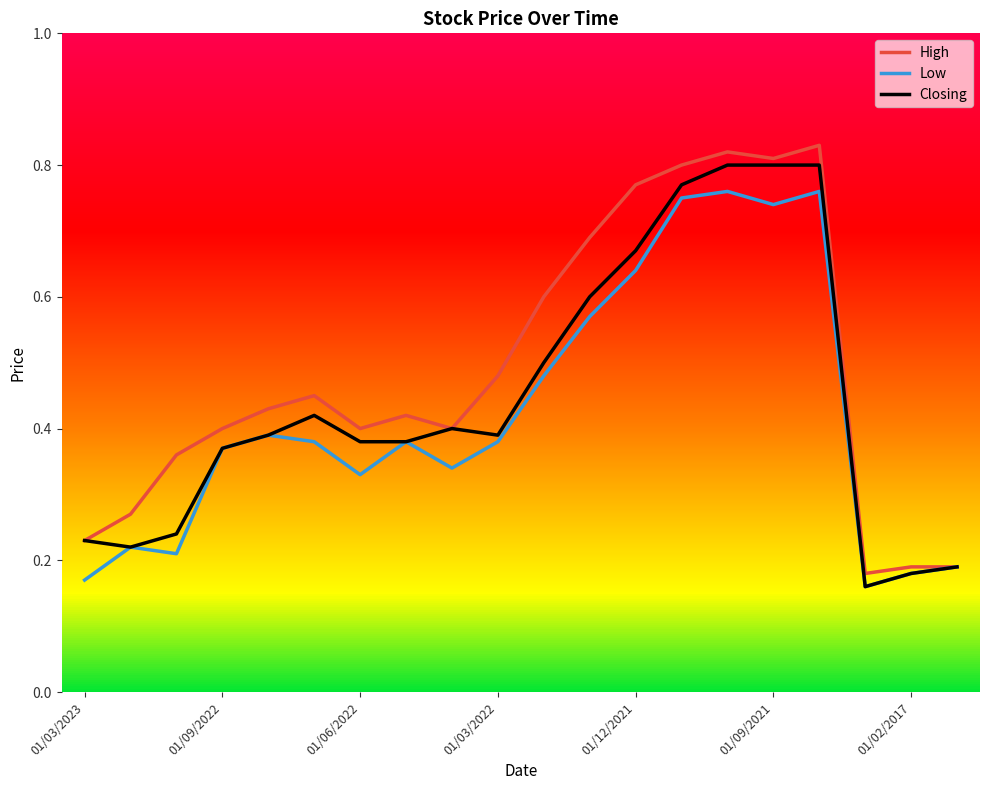

Rank the series by their maximum value, from highest to lowest.

High, Closing, Low